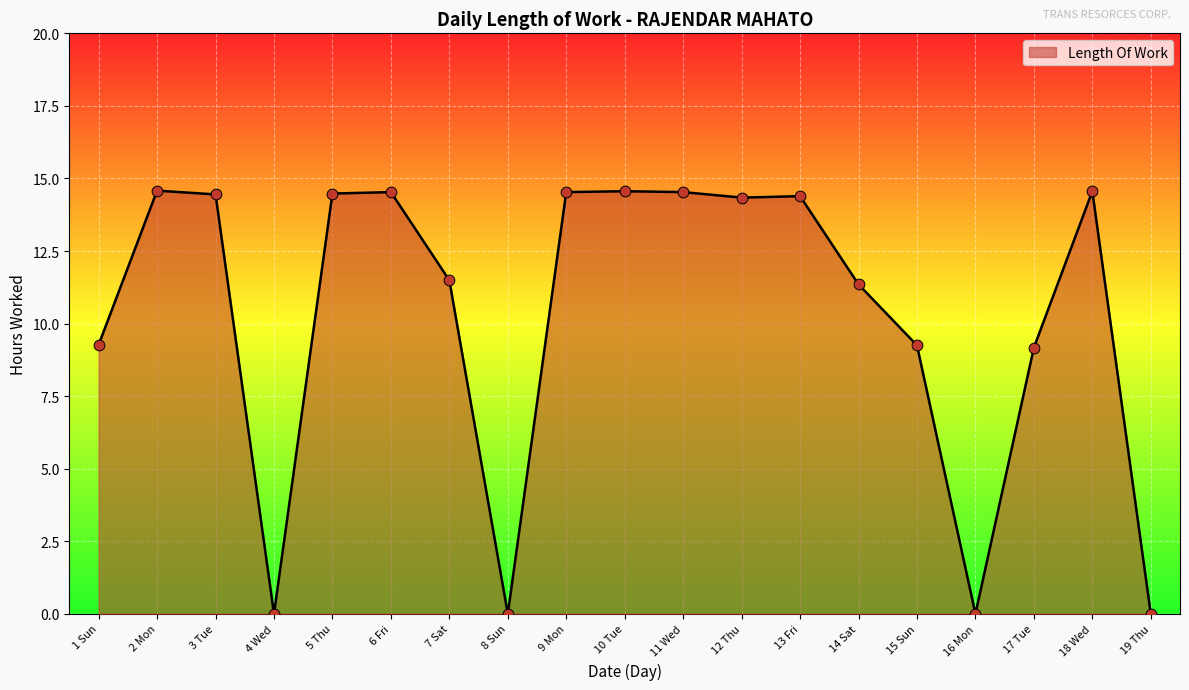

Which has a higher value, 14 Sat or 10 Tue?

10 Tue